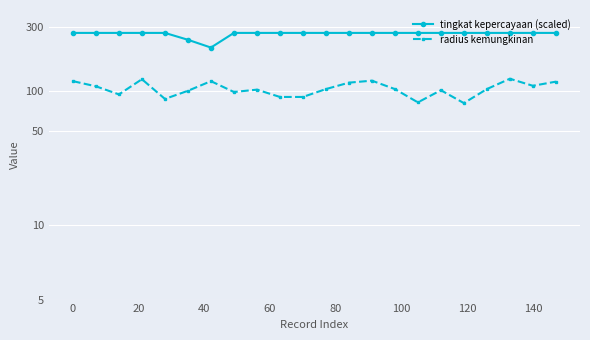

What is the value of the radius kemungkinan point at the 17th from the left?

101